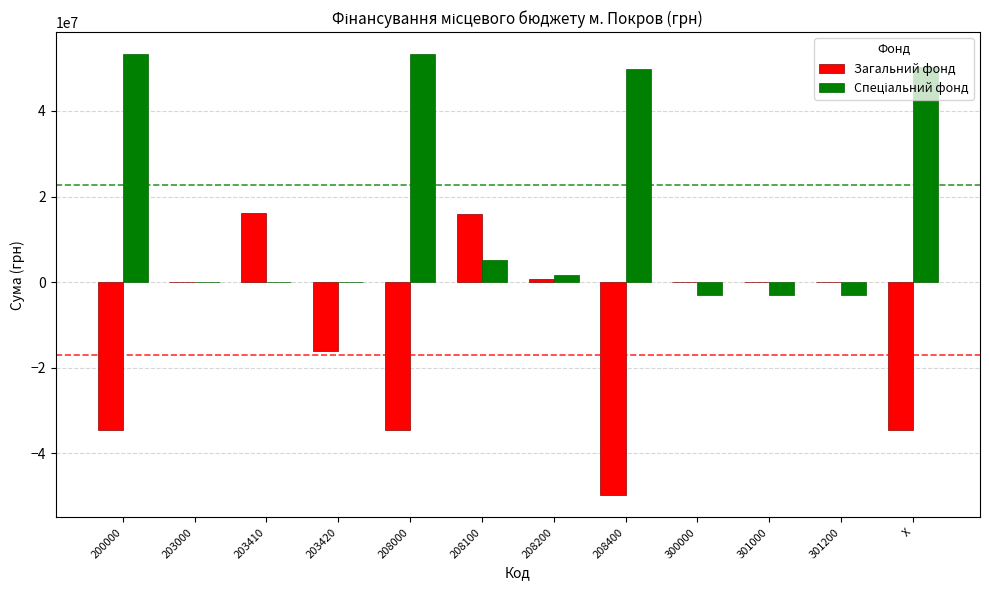

What is the sum of the Загальний фонд values at 203410 and 301200?

16129256.8